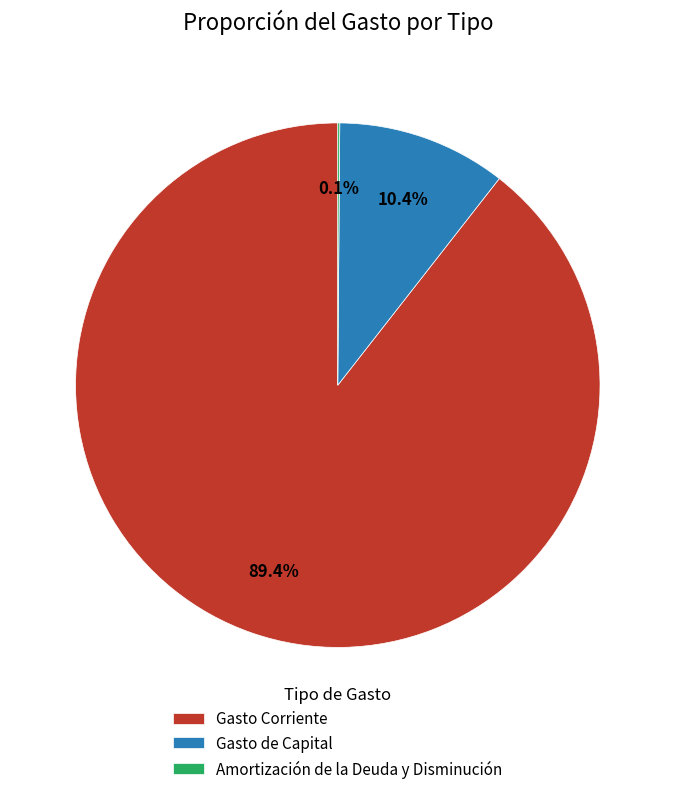

To the nearest percent, what percentage of the pie is Gasto Corriente?

89%